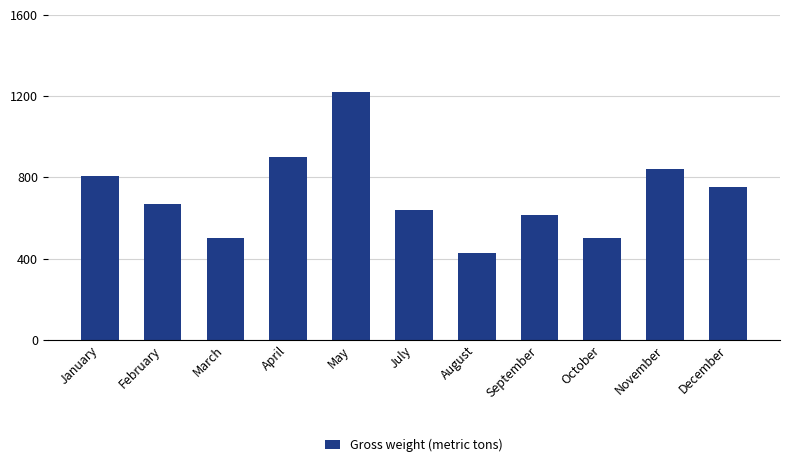

What is the change in value from February to August?

-242